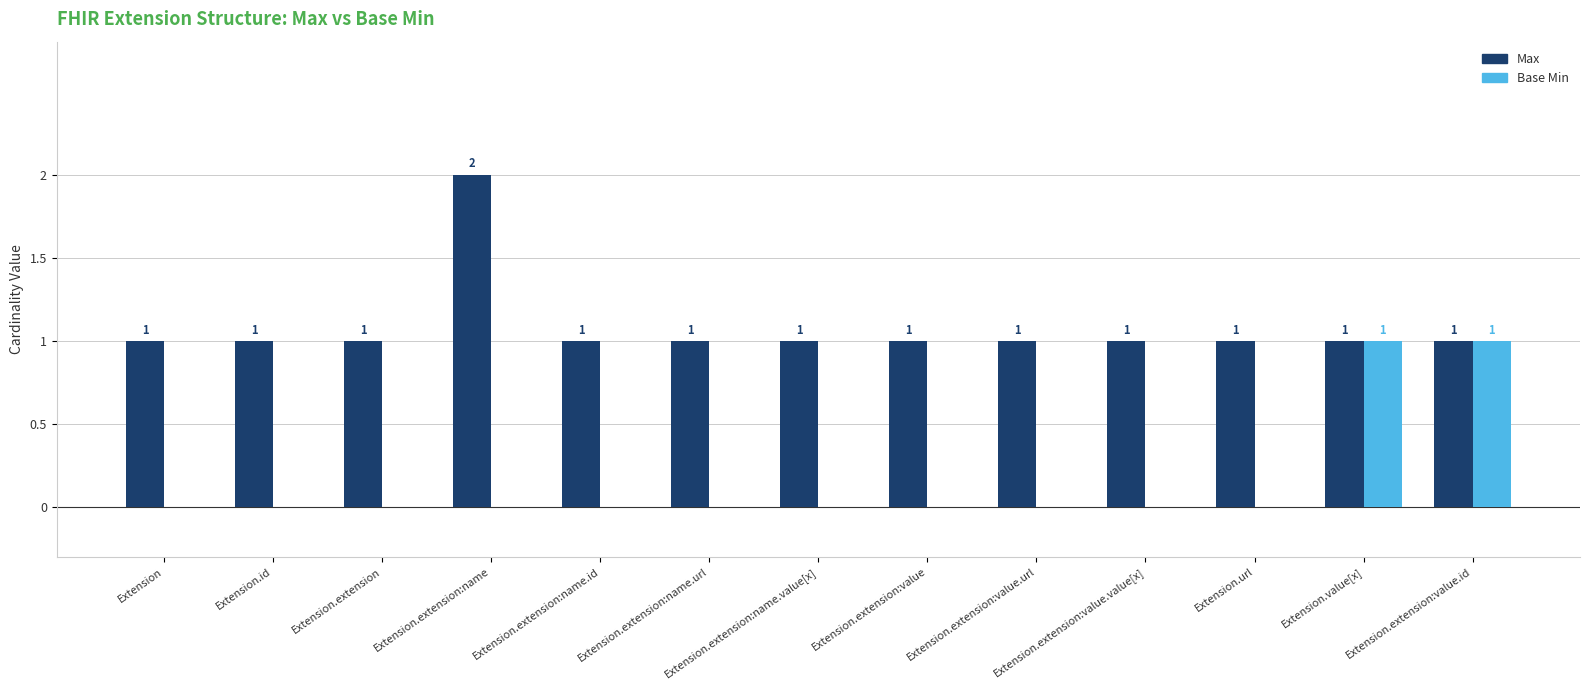

What value does the Base Min series have at Extension.value[x]?

1